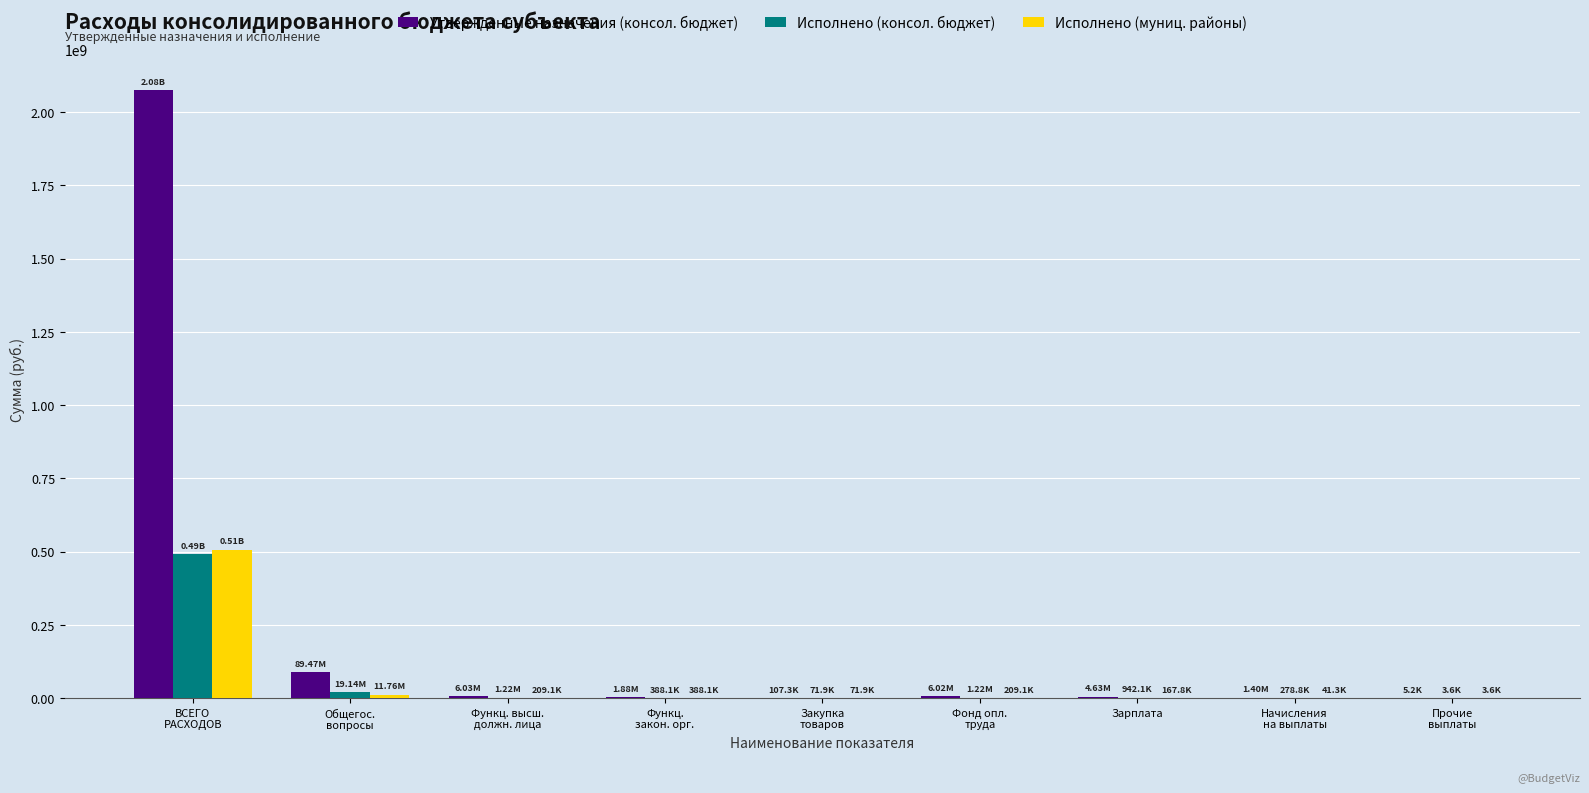

Which series has the largest total across all categories?

Утвержденные назначения (консол. бюджет)